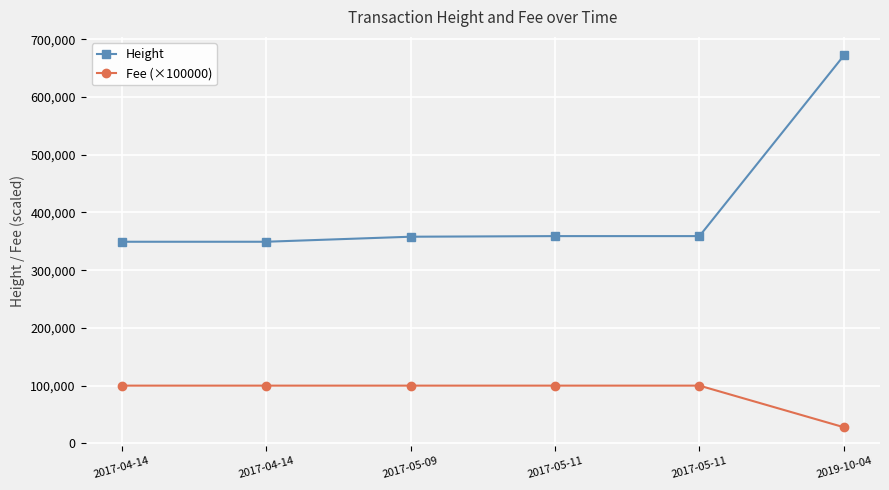

Between 2017-05-09 and 2017-05-11, which series saw the biggest shift?

Height